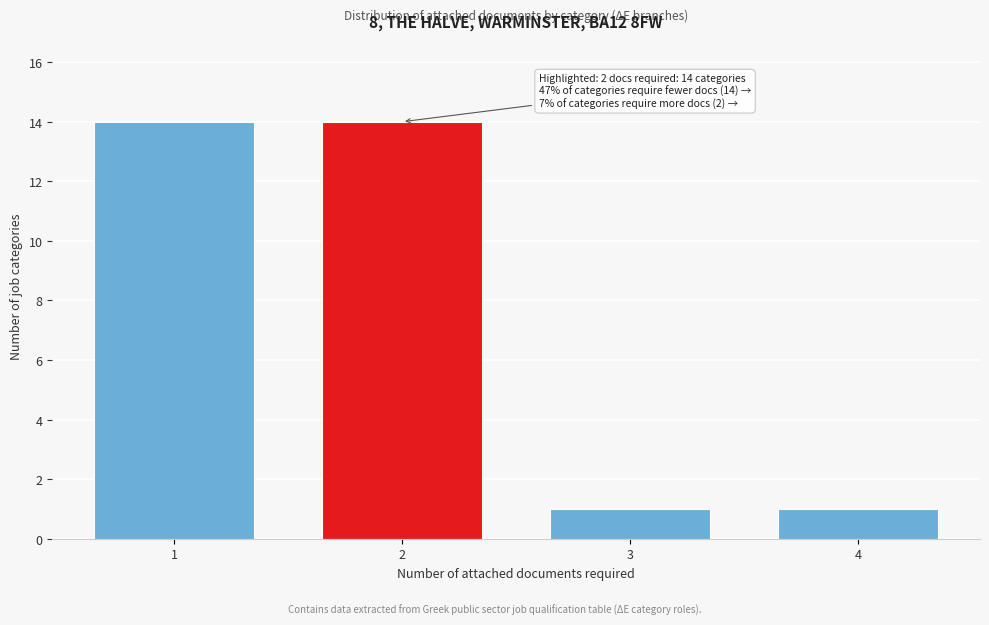

Reading left to right, what are all the values shown in this chart?

1=14	2=14	3=1	4=1